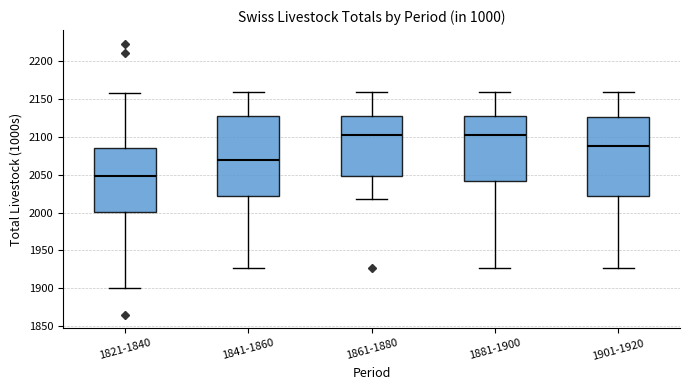

Which box has the lowest median line?

1821-1840